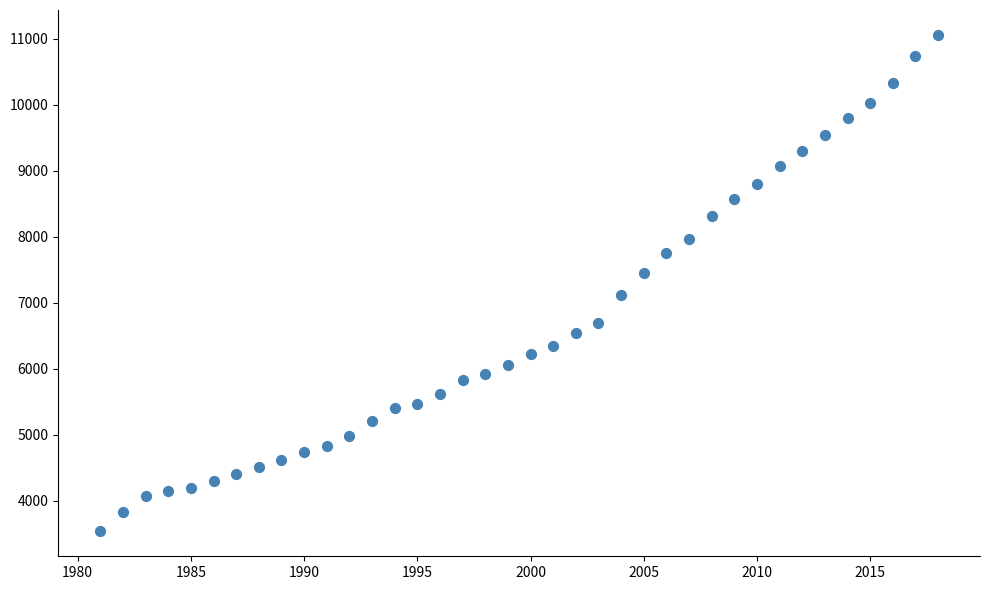

What is the range of X values (max minus min)?

37